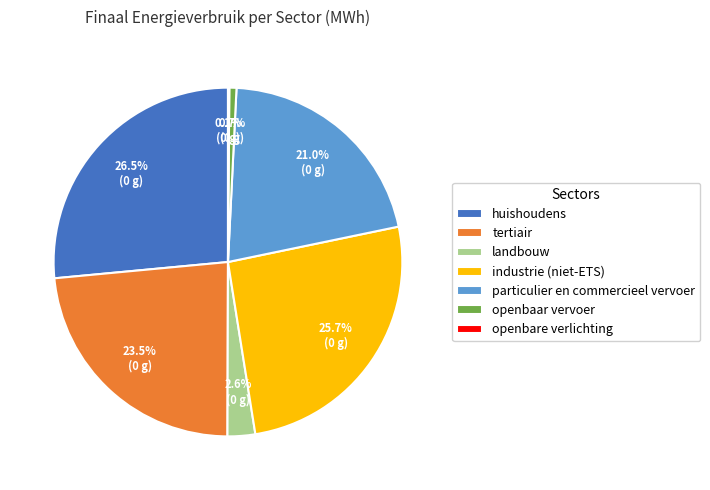

Is industrie (niet-ETS) the majority of the pie?

No